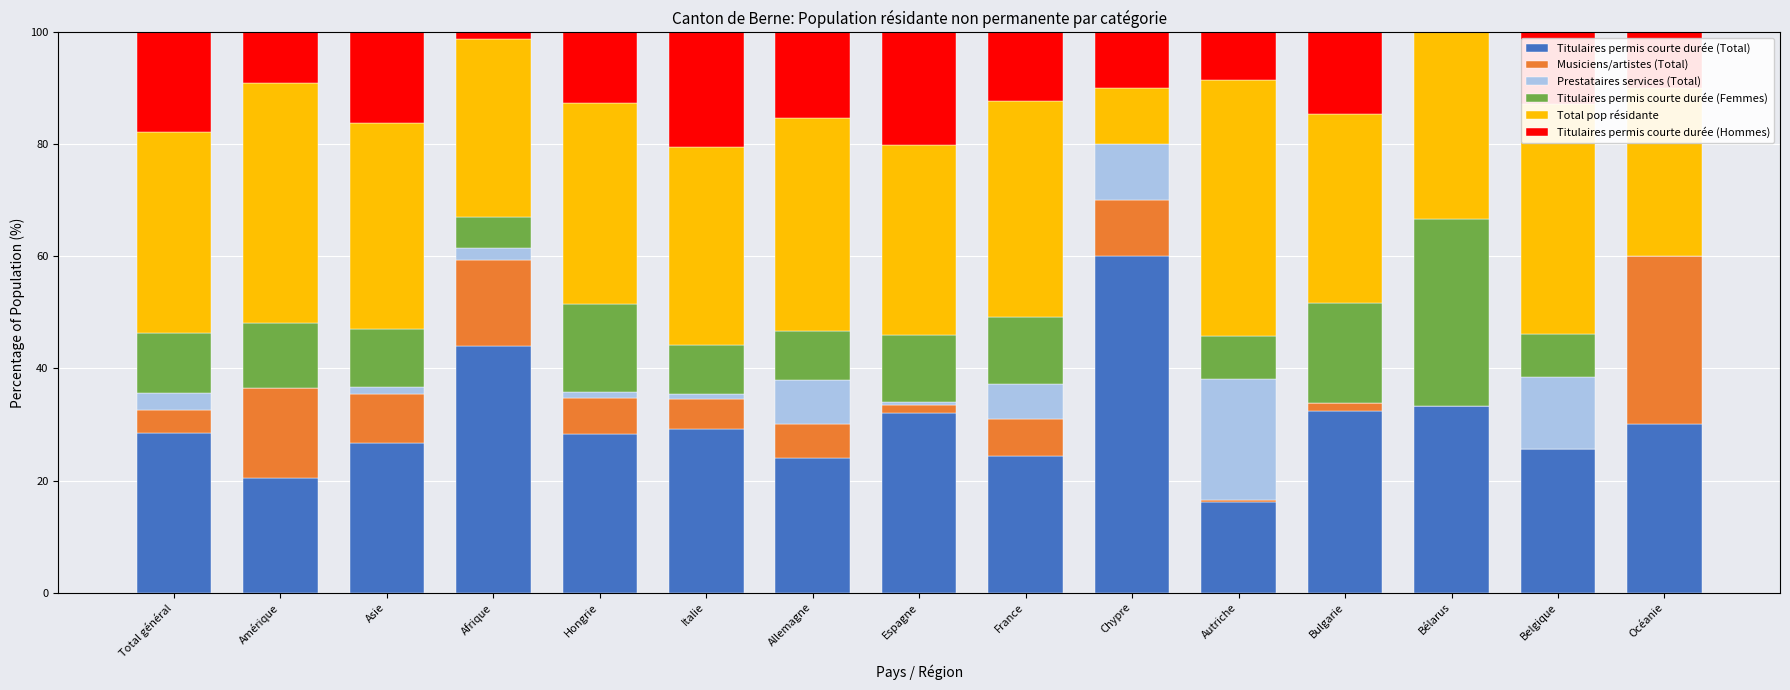

The Titulaires permis courte durée (Total) series shows 6.5 at Autriche. True or false?

False